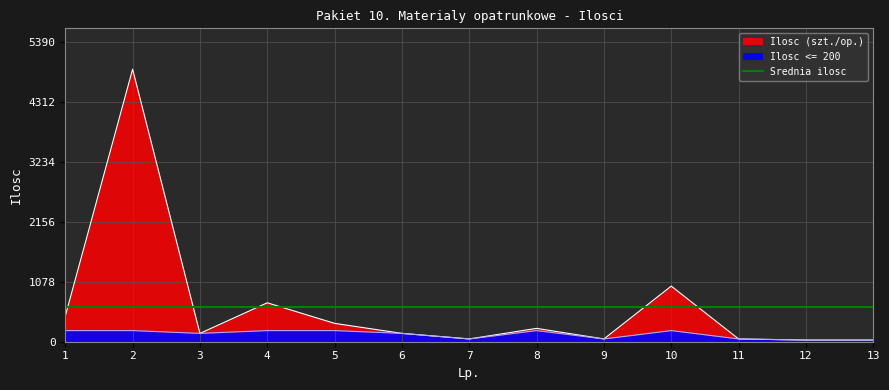

What is the greatest value displayed?

4900